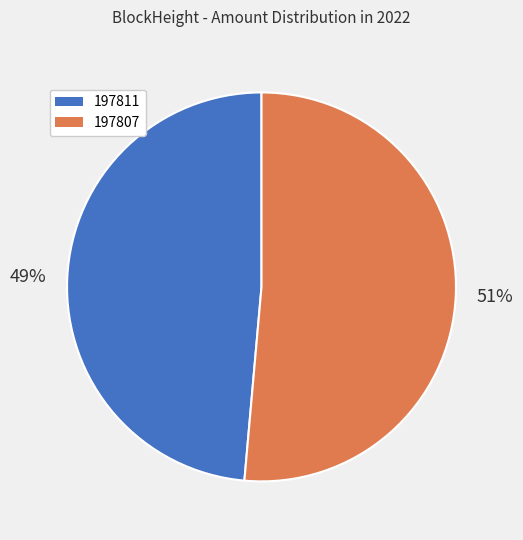

Is it true that 197811 is 9% of the pie?

False